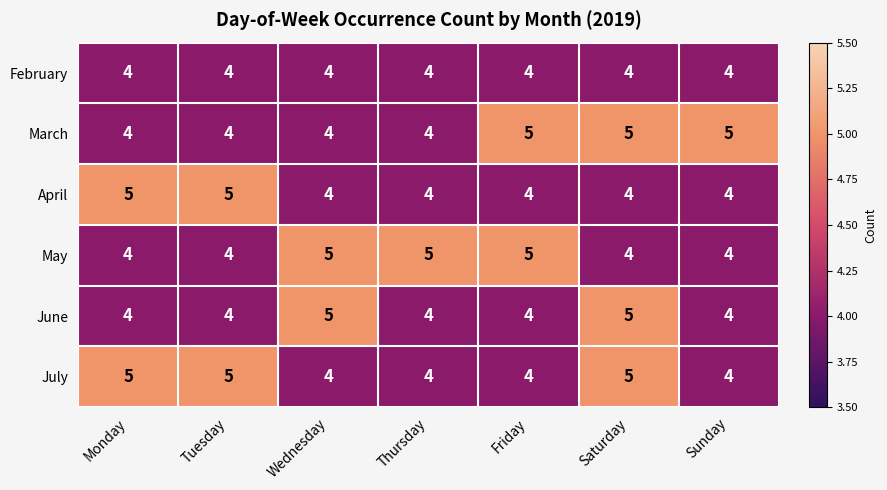

What is the sum of all April values?

30